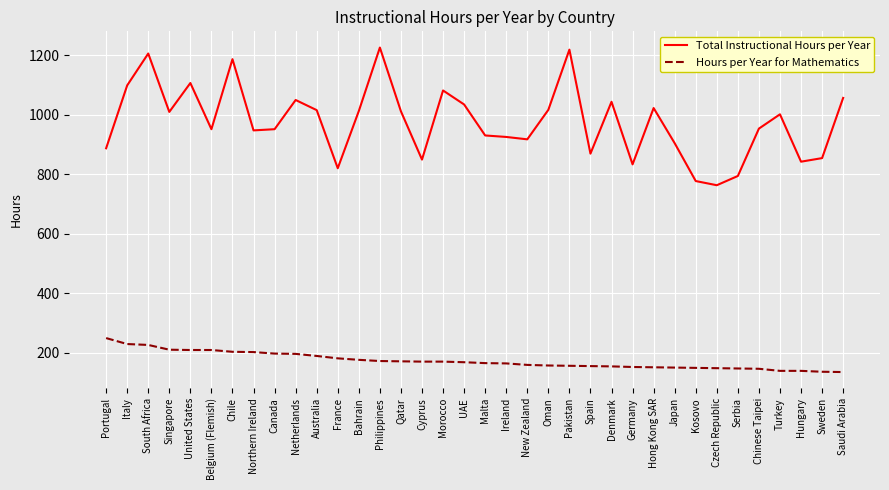

What is the average value of the Total Instructional Hours per Year series?

976